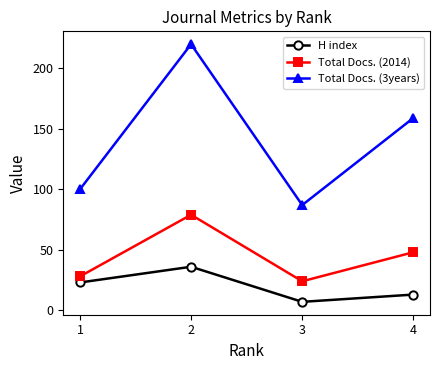

What is the approximate value of Total Docs. (2014) at 2, to the nearest 10?

80